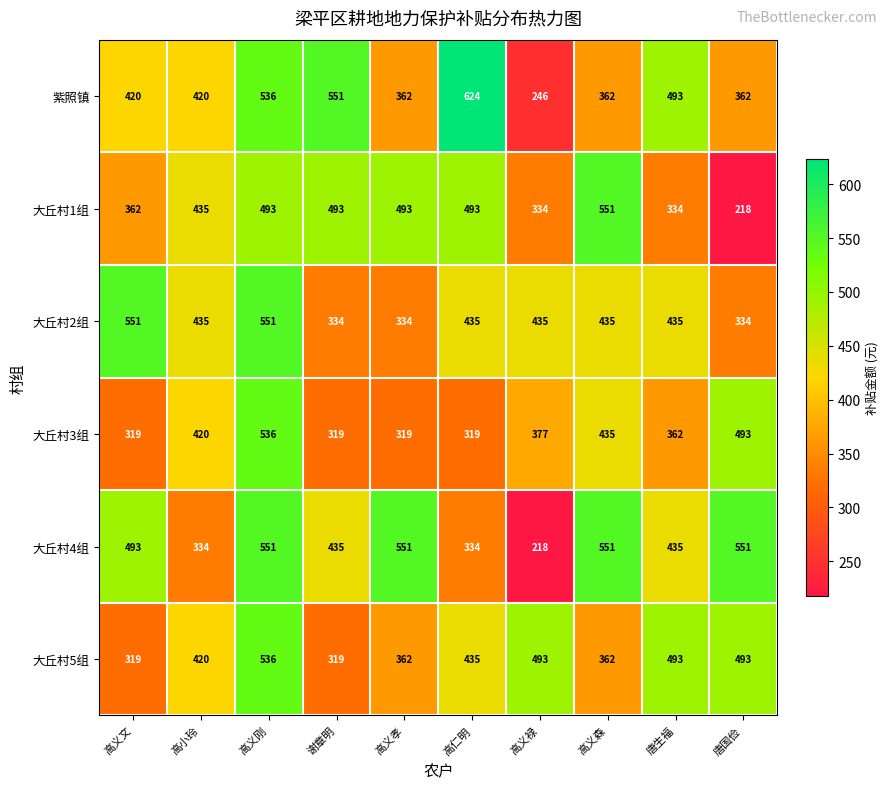

What is the difference between the maximum and minimum values in the 紫照镇 series?

378